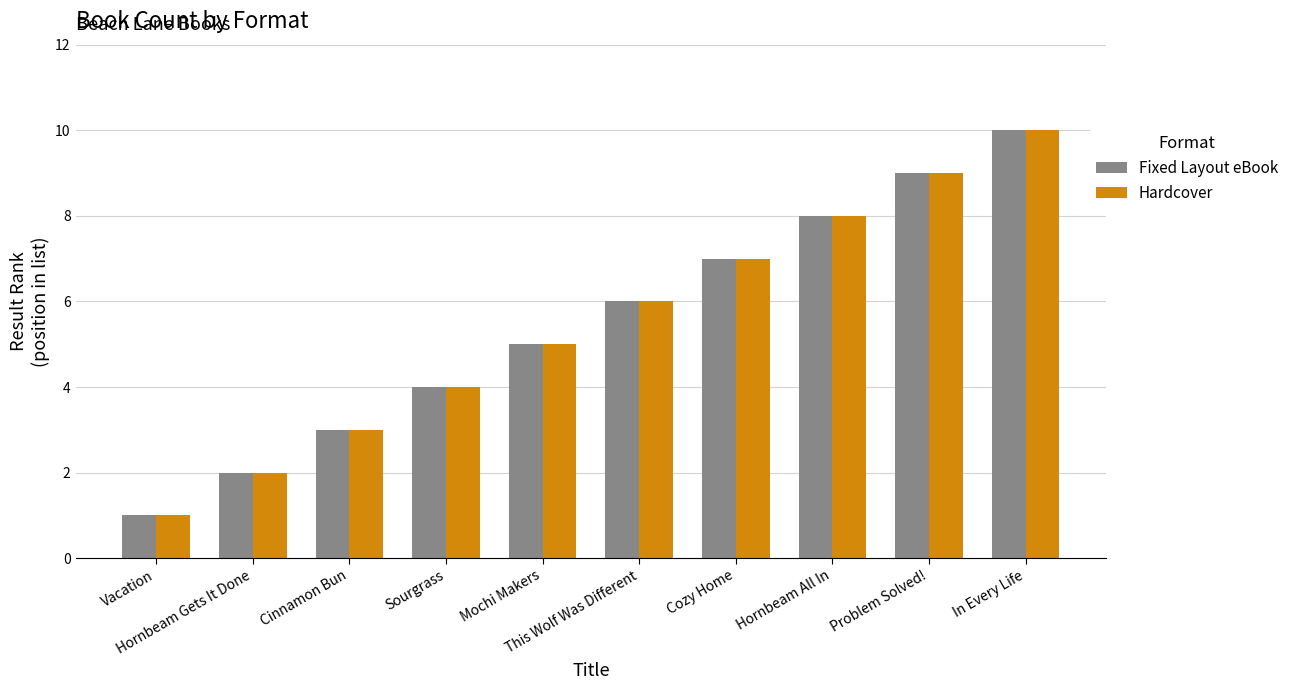

The value of Fixed Layout eBook at Problem Solved! is 9. True or false?

True